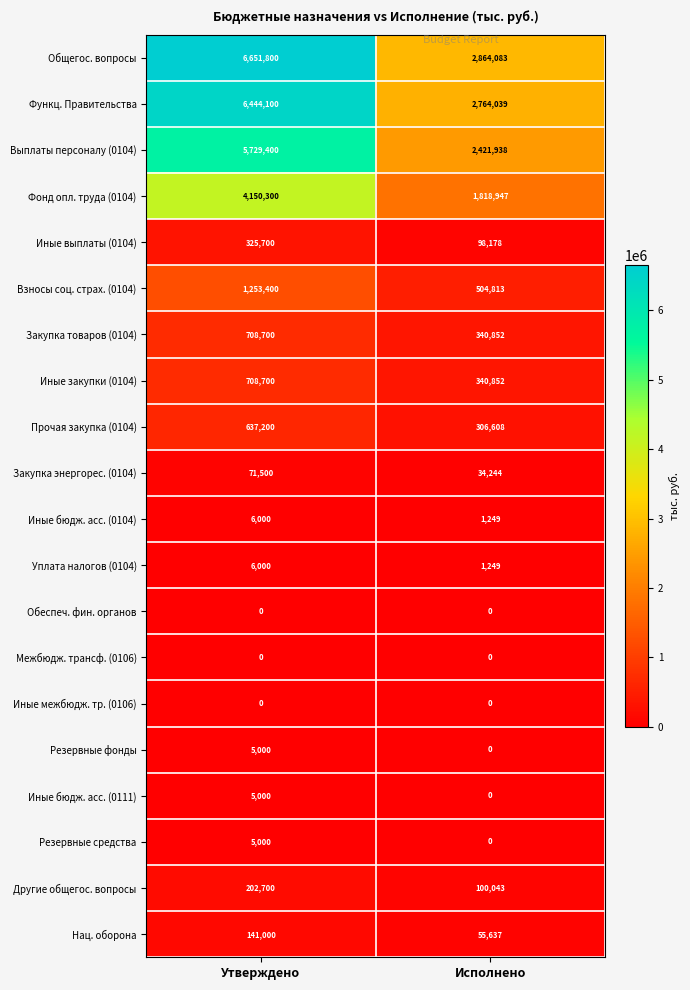

Which series has the largest total across all categories?

Общегос. вопросы